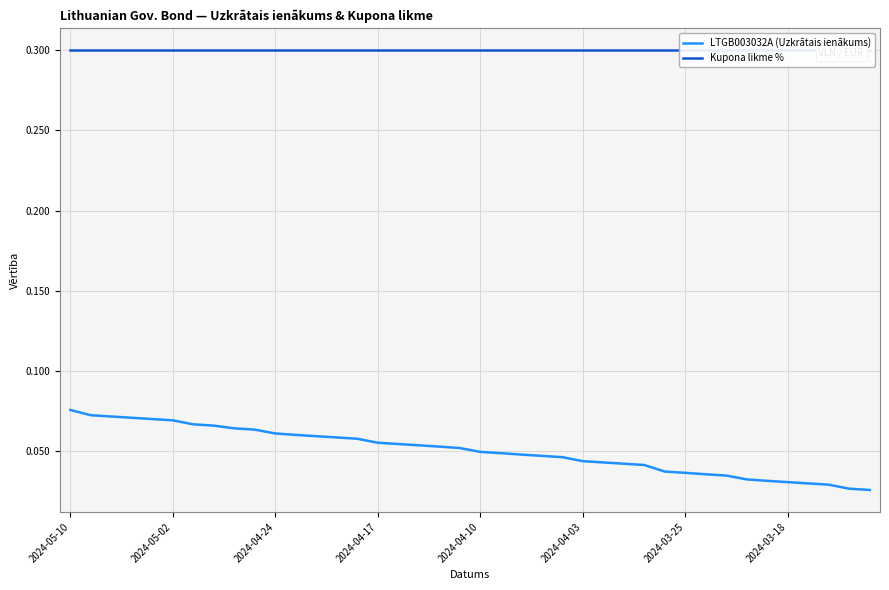

True or false: Kupona likme % has a value of 0.5 at 2024-03-18.

False